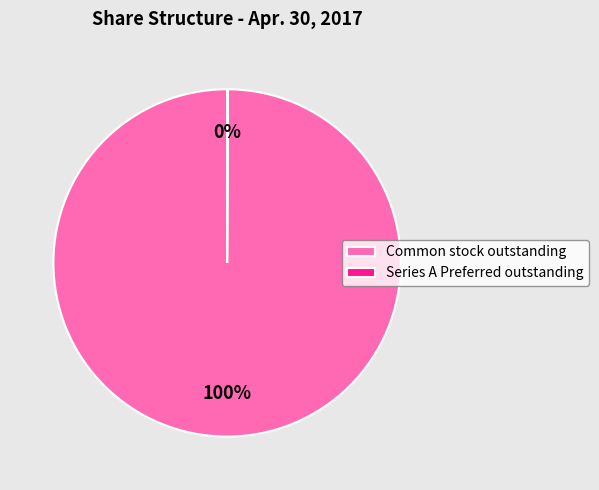

To the nearest percent, what percentage of the pie is Common stock outstanding?

100%